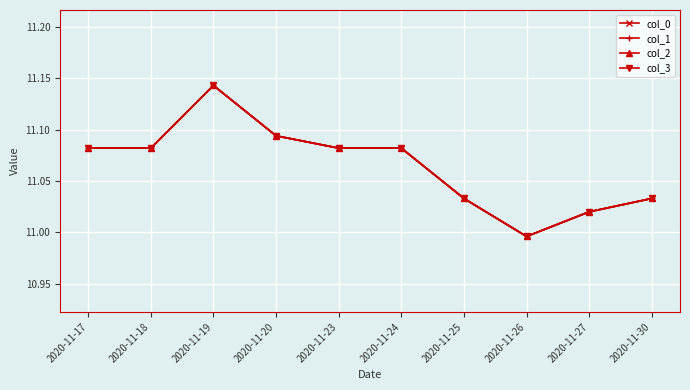

What is the approximate value of col_1 at 2020-11-18?

11.1